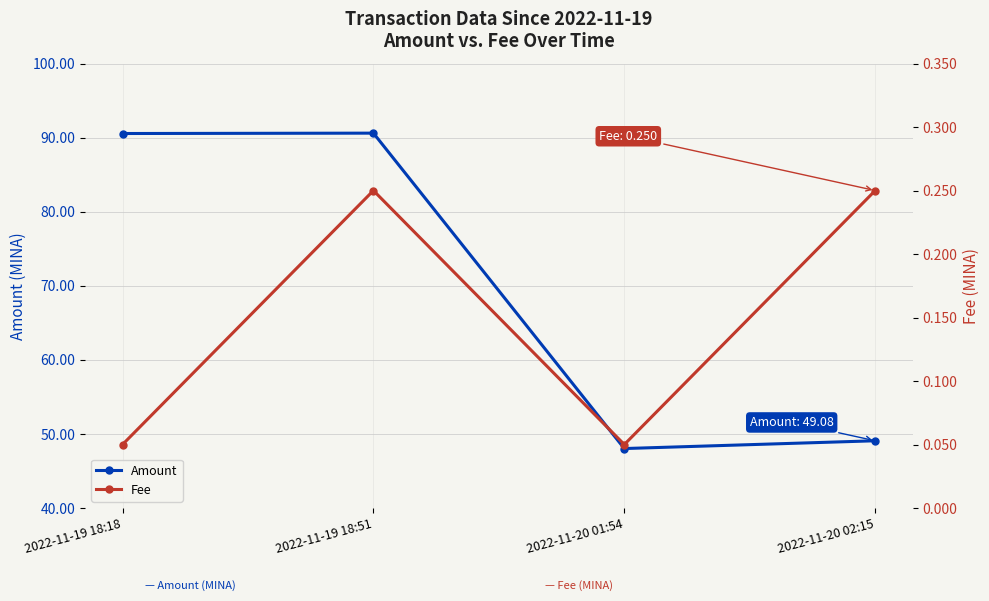

Reading left to right, list all the values displayed in this chart.

Amount: 90.6	90.6	48.0	49.1
Fee: 0.1	0.2	0.1	0.2